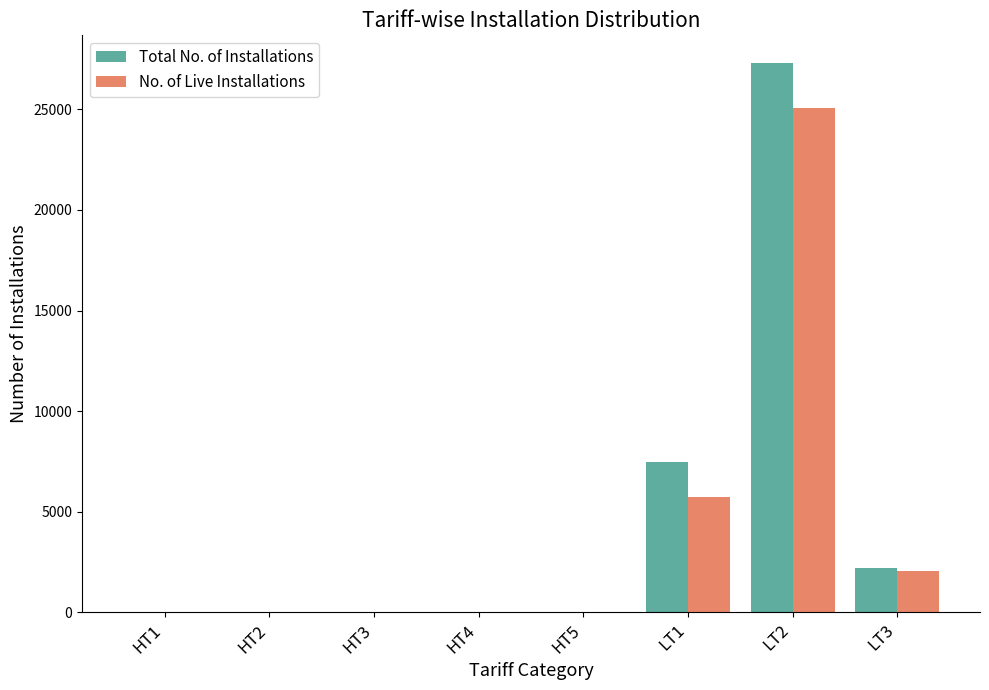

At which label is Total No. of Installations closest to 13653?

LT1